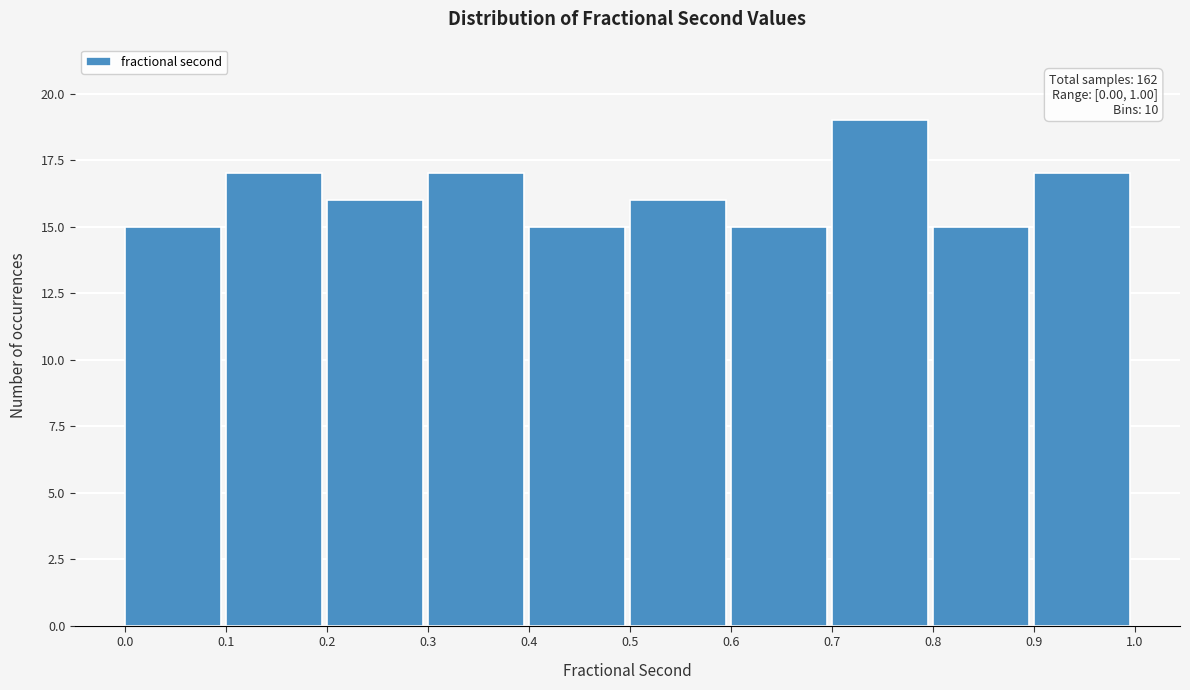

Over which range of the x-axis is the bar tallest?

0.7 to 0.8